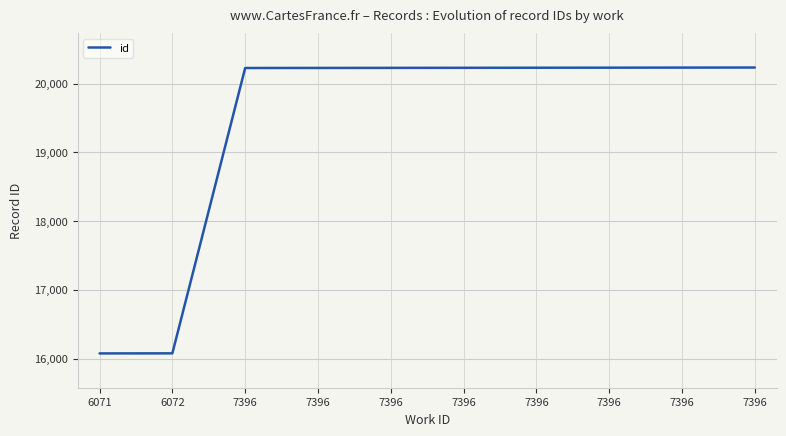

How many lines are shown in the chart?

1